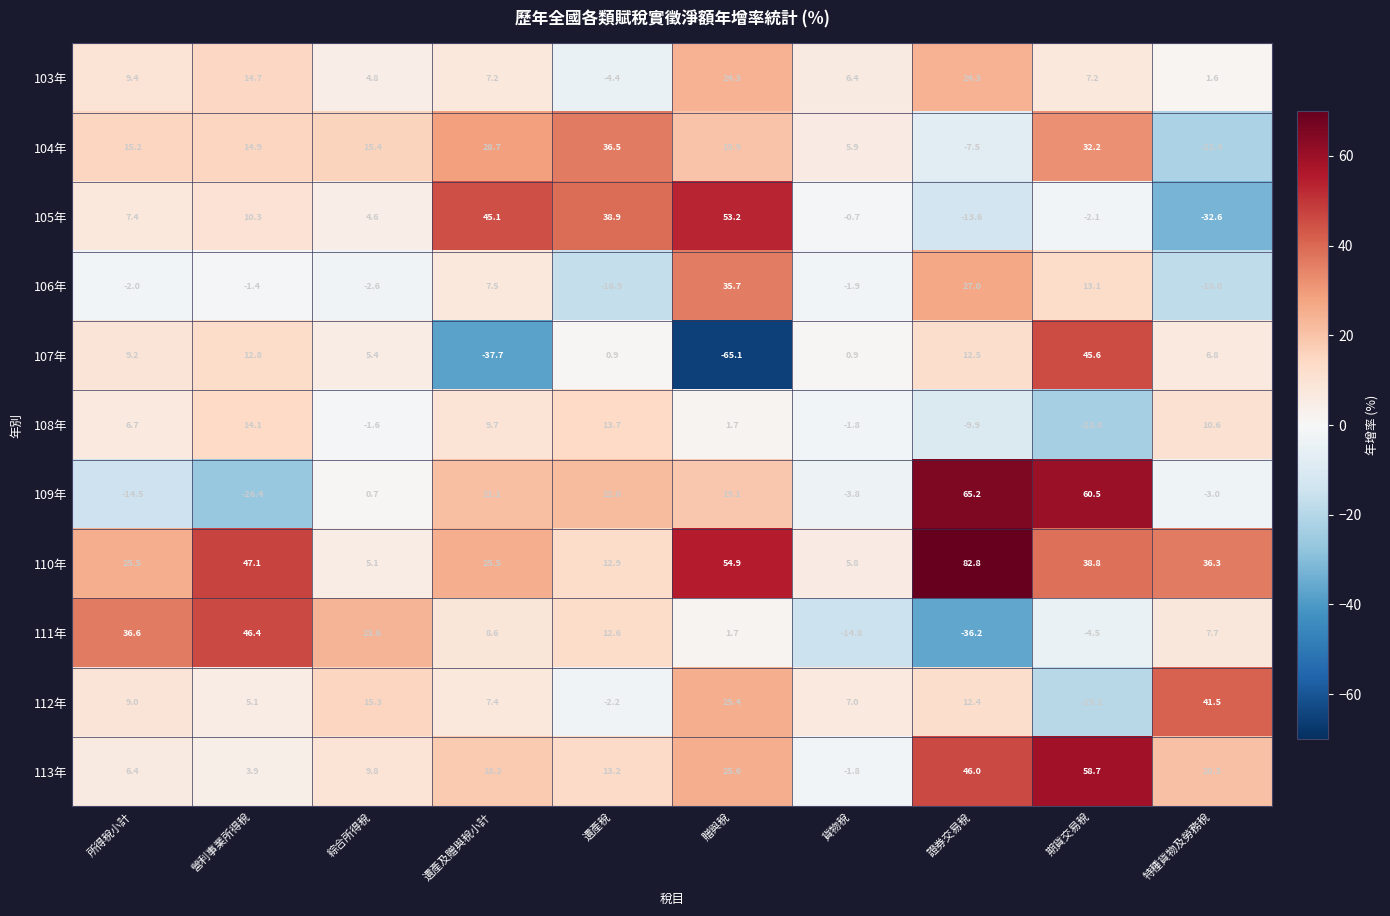

How many data points in 109年 are less than 19?

5